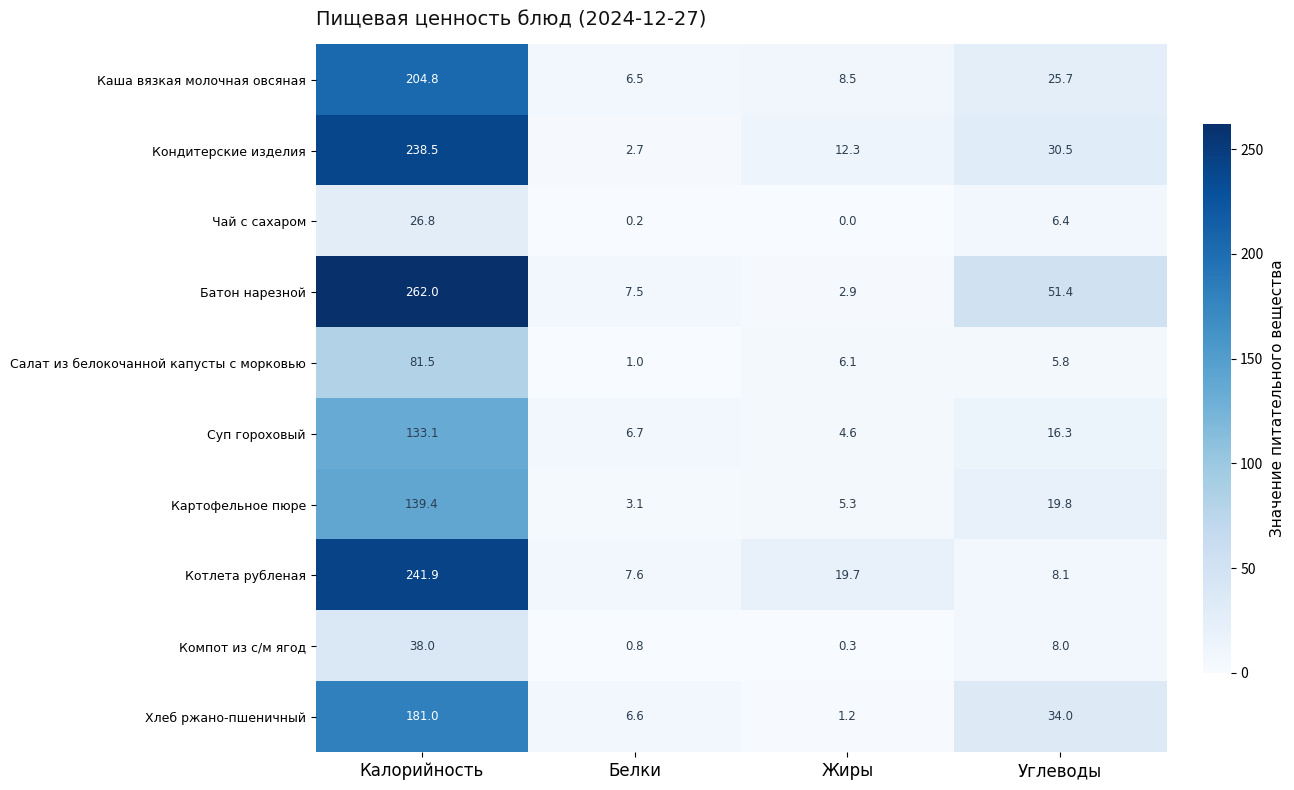

What is the highest value of the Котлета рубленая series?

241.9